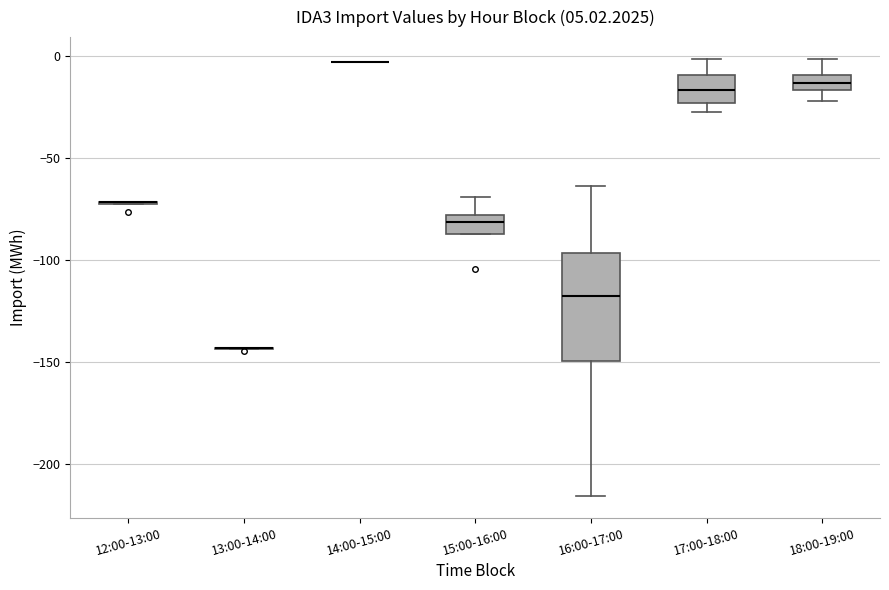

Comparing the boxes themselves (not the whiskers), which one is the tallest?

16:00-17:00